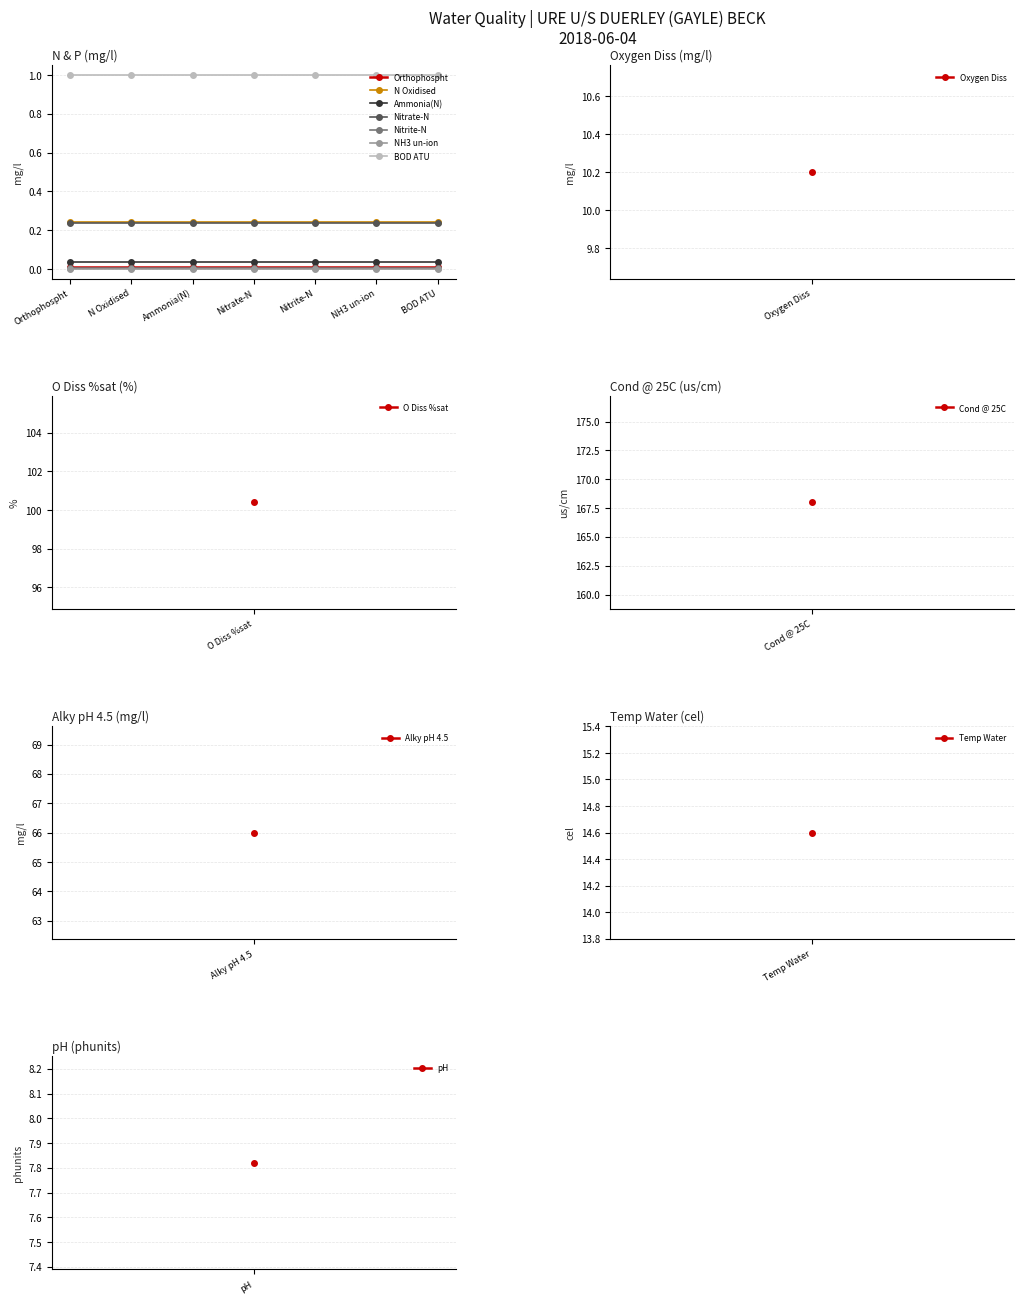

Count the number of data series in this chart.

7